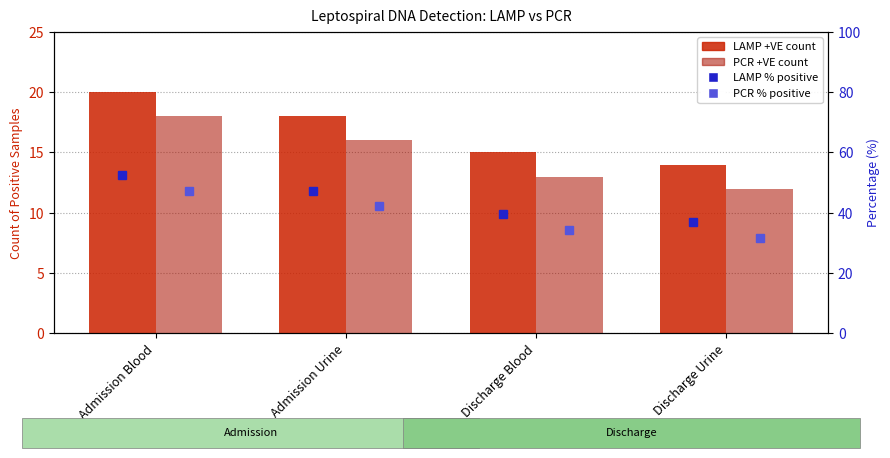

What is the smallest value displayed?

12.0